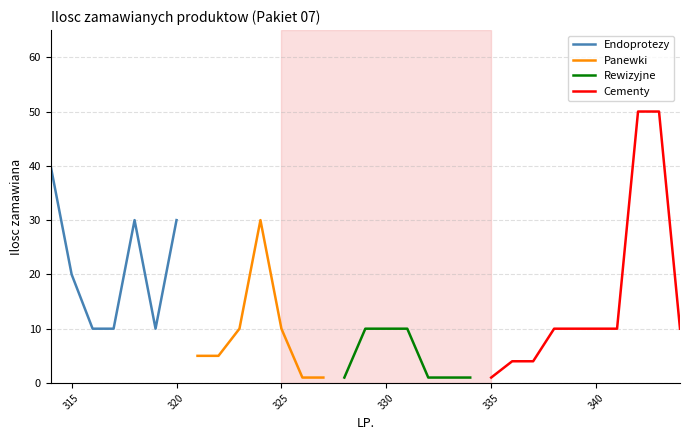

The Endoprotezy series shows 11 at 315. True or false?

False